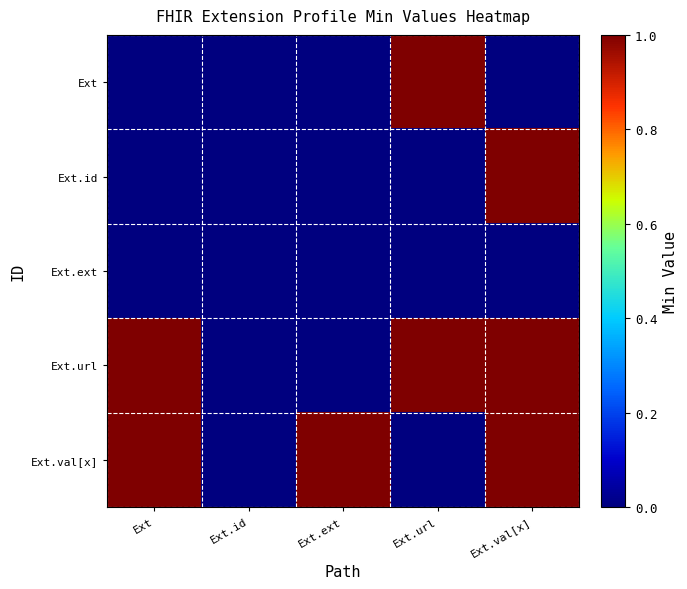

Which category has the lowest value across all series?

Ext